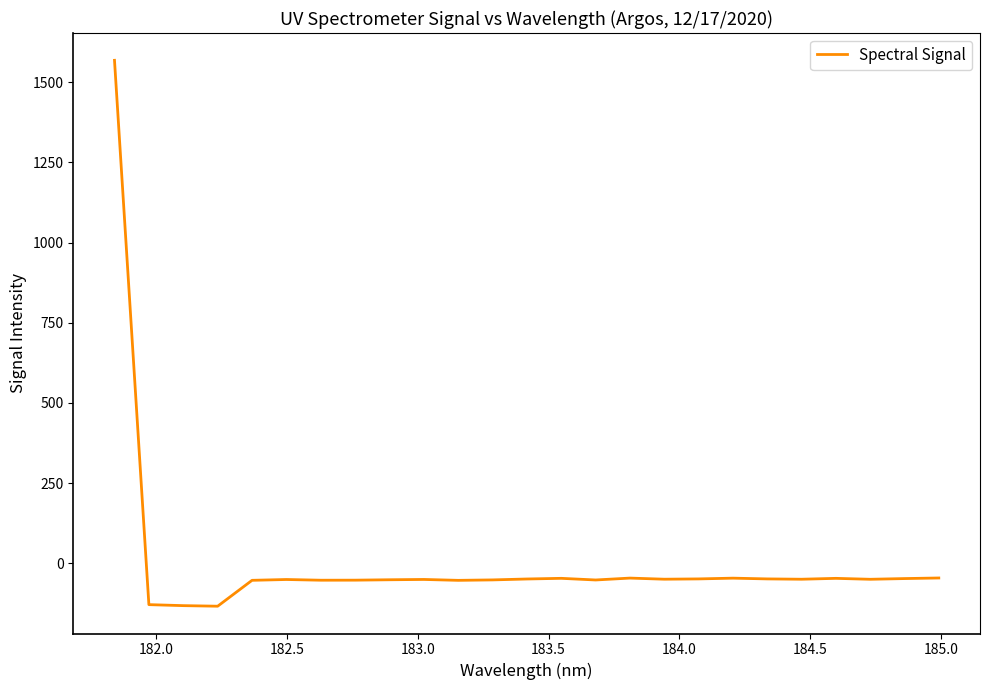

What is the difference between the maximum and minimum values?

1702.5